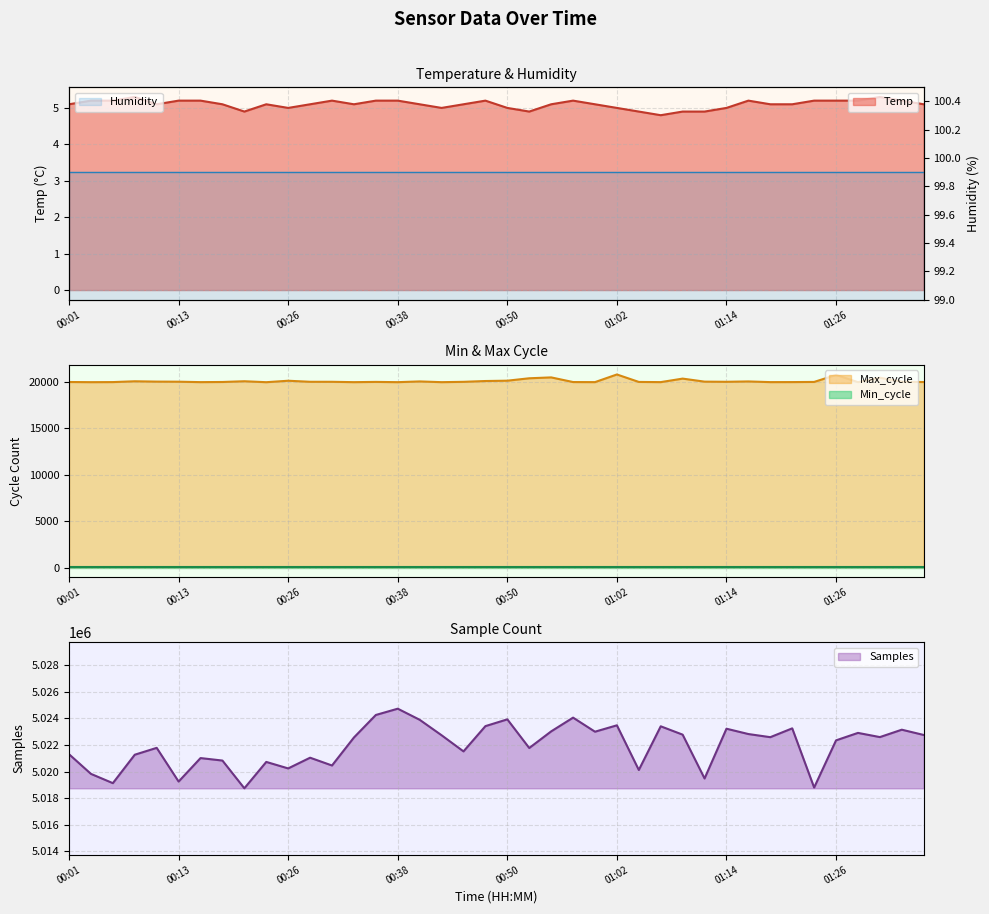

What is the lowest value of the Max_cycle series?

19981